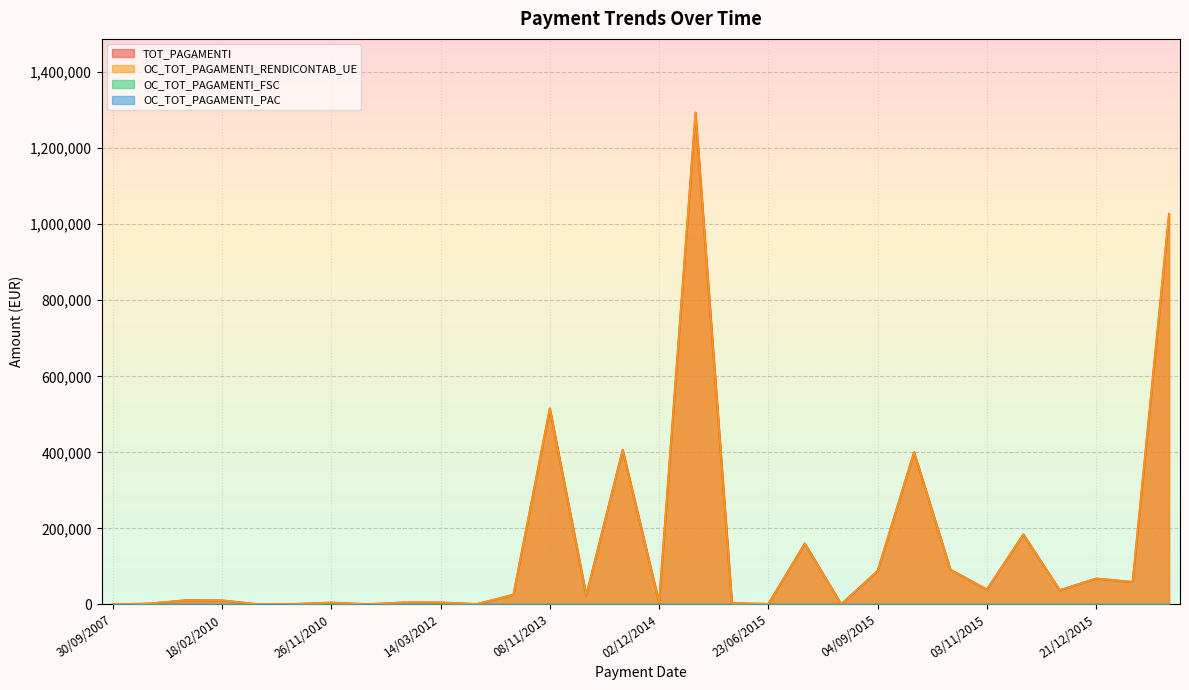

True or false: OC_TOT_PAGAMENTI_RENDICONTAB_UE has a value of 67897.0 at 21/12/2015.

True